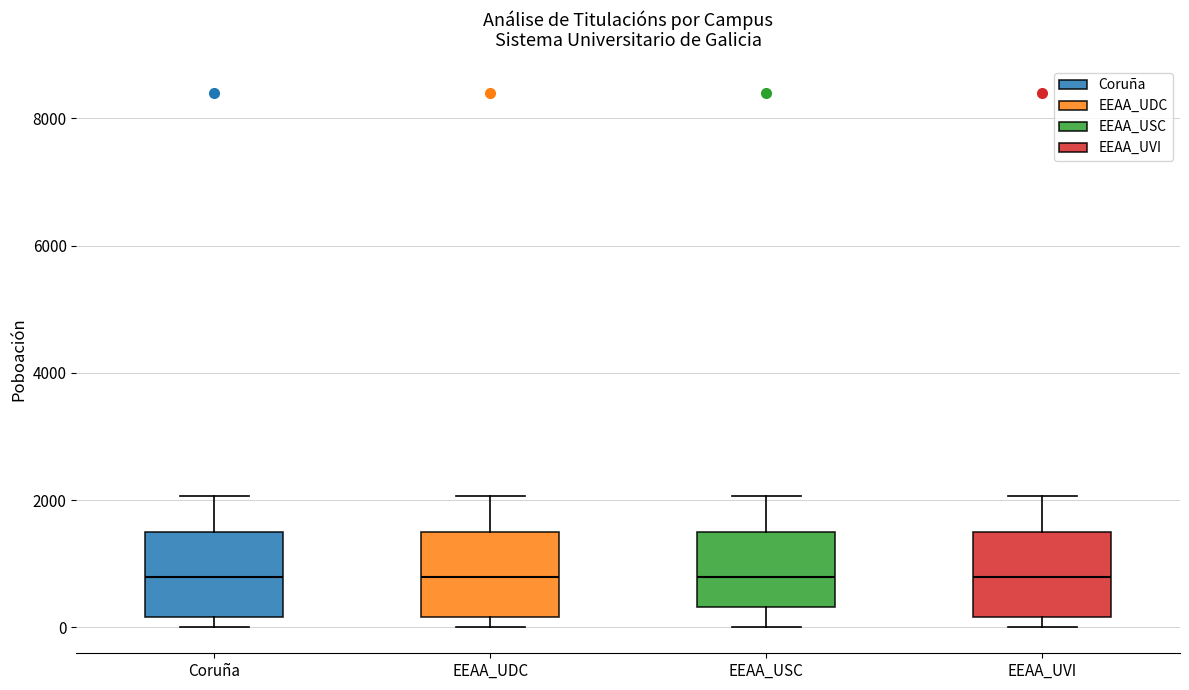

Where is the lower edge of the box for EEAA_USC on the y-axis? The values are not printed on the chart, so give them approximately, as read against the axis.

400